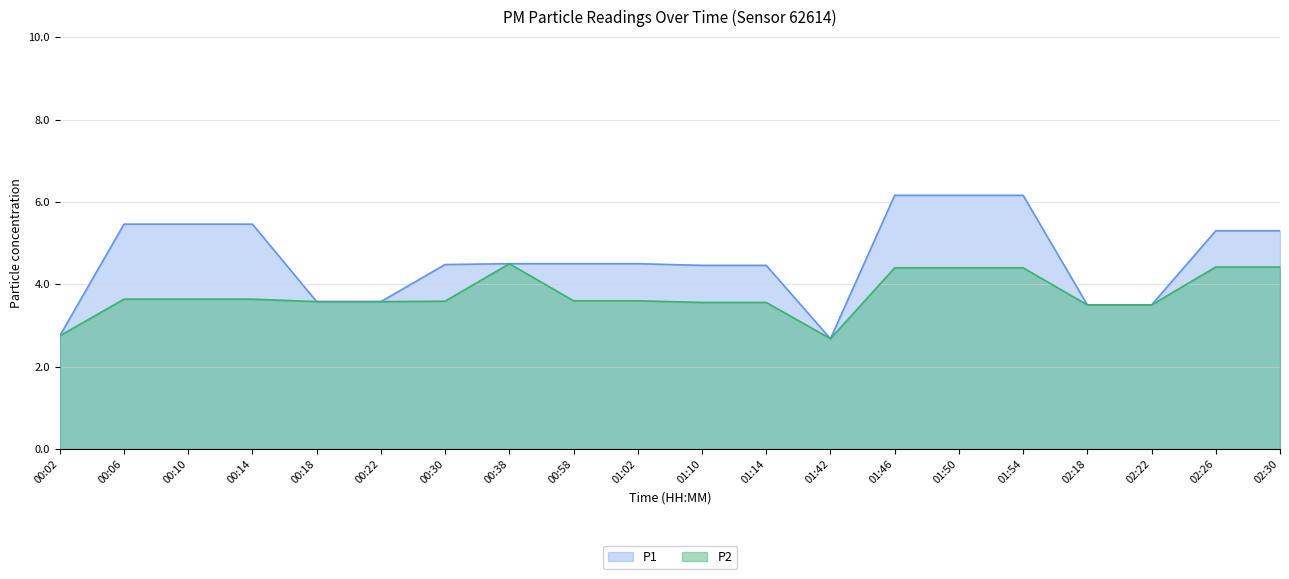

True or false: P2 and P1 cross at least once.

False